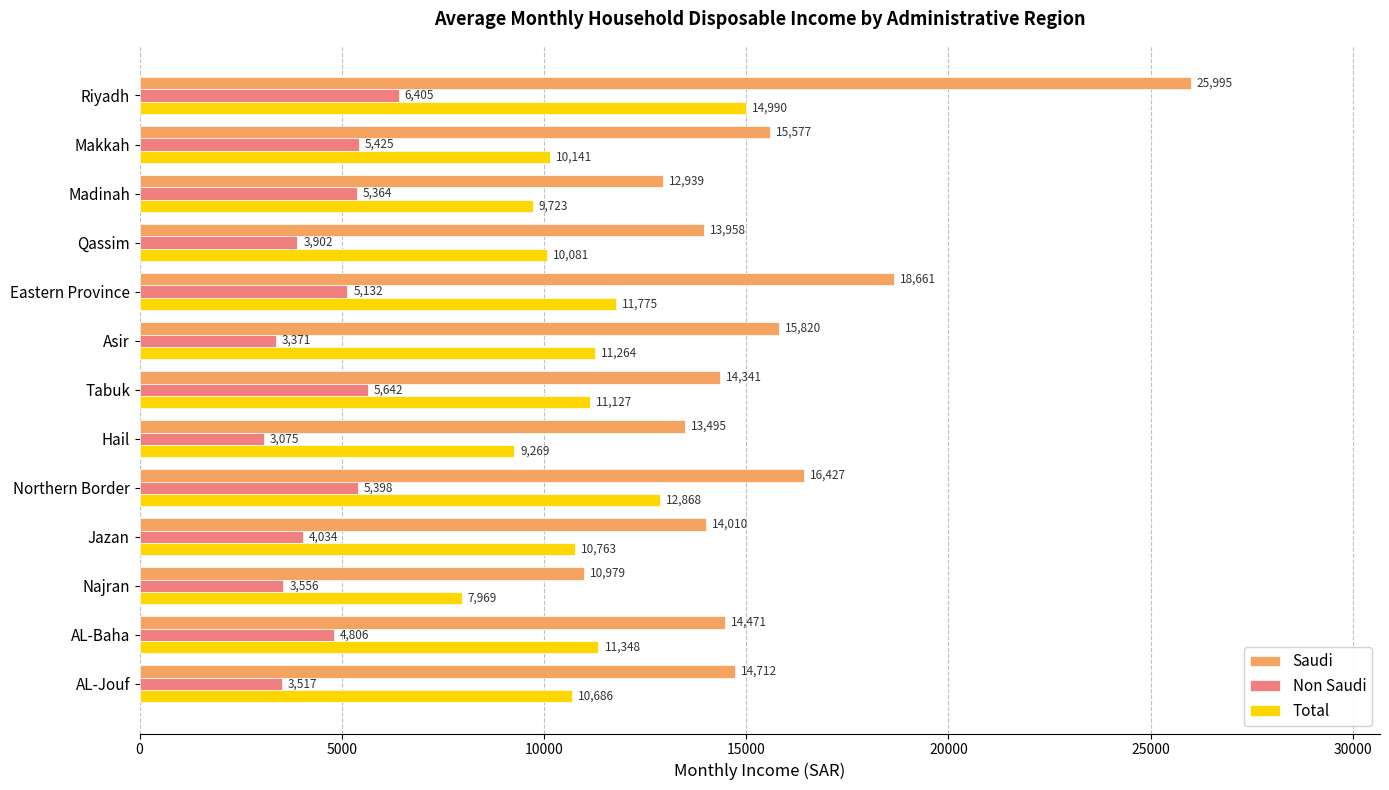

True or false: Non Saudi has a value of 1825 at Madinah.

False